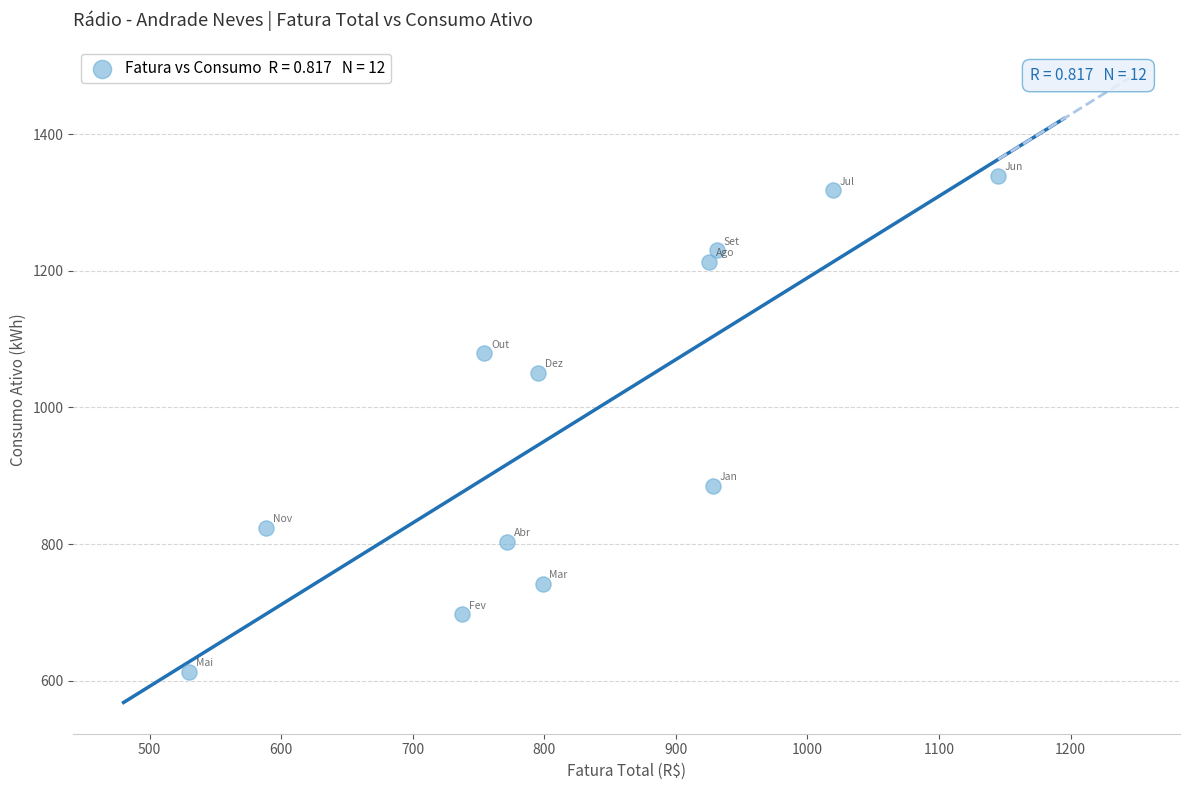

What is the range of Y values (max minus min)?

726